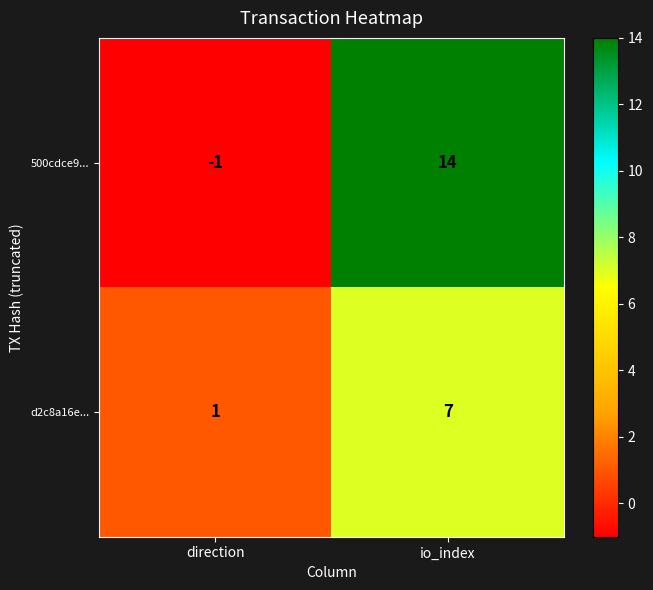

Reading right to left, transcribe all the data shown in this chart.

500cdce9...: 14	-1
d2c8a16e...: 7	1